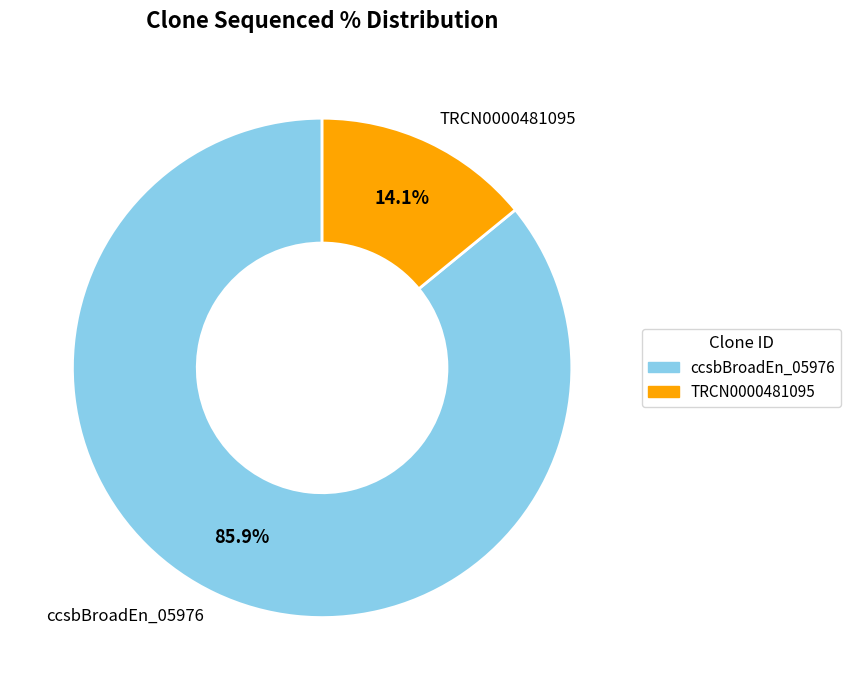

How many slices are in this pie chart?

2